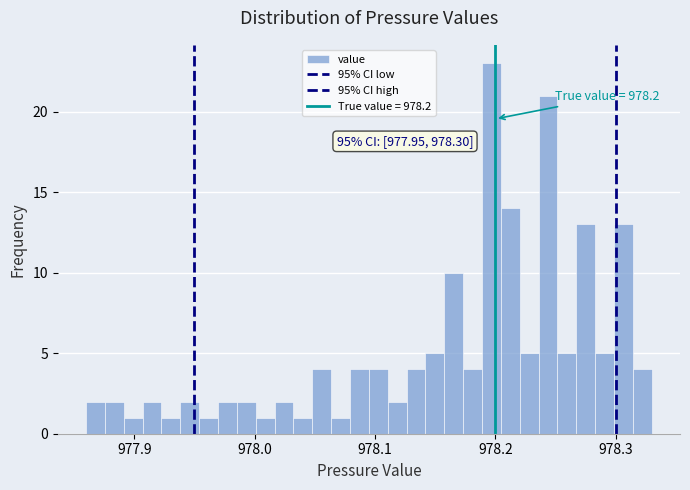

Around what value on the x-axis is the tallest bar? Give the approximate position of its centre, as read against the axis.

978.20